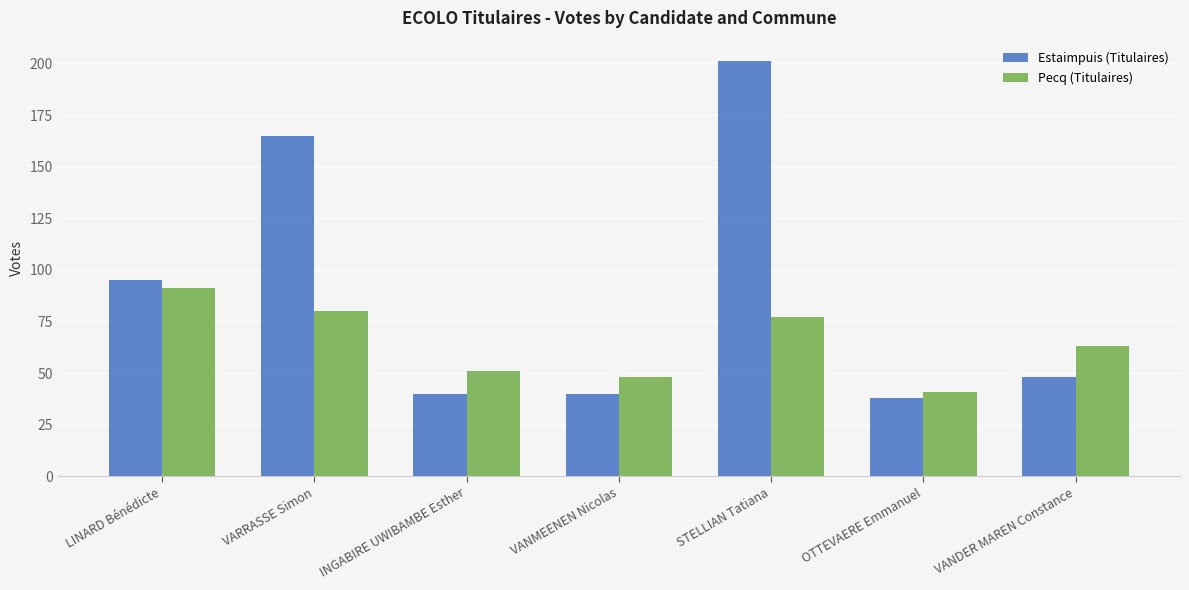

Is the value of Pecq (Titulaires) at INGABIRE UWIBAMBE Esther greater than the value of Estaimpuis (Titulaires) at VARRASSE Simon?

No